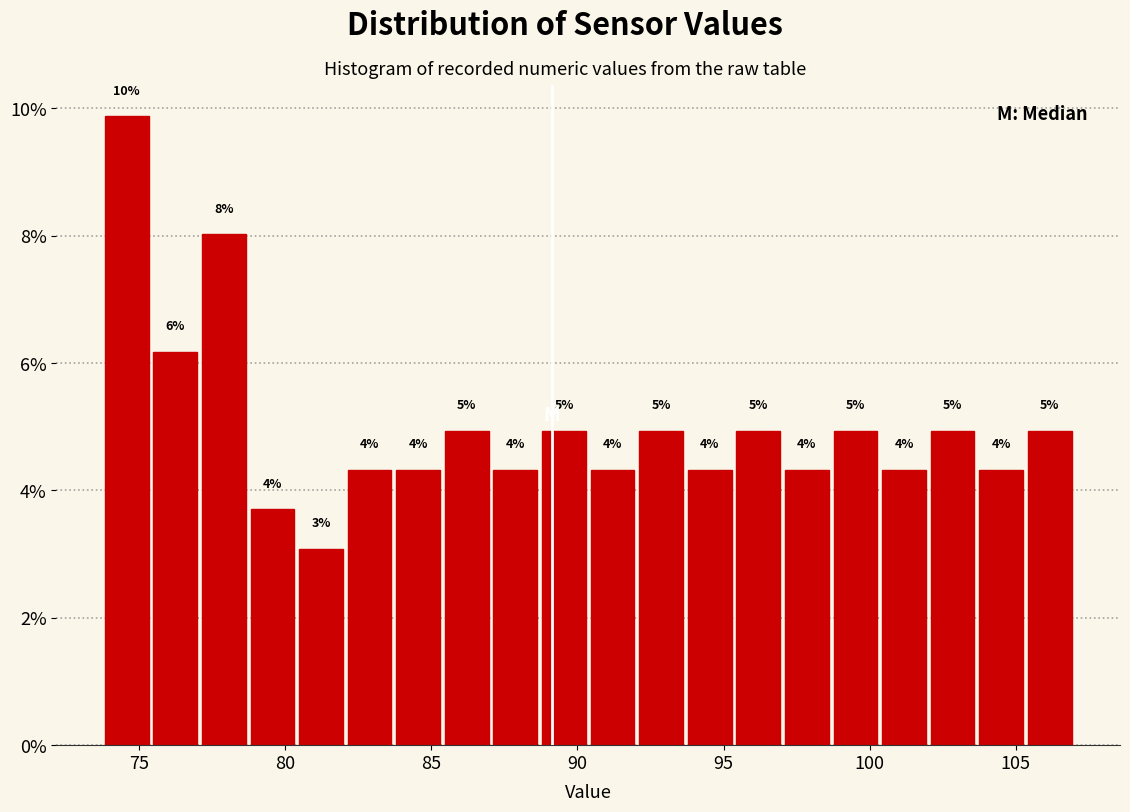

Read against the x-axis, roughly where is the centre of the tallest bar?

74.5